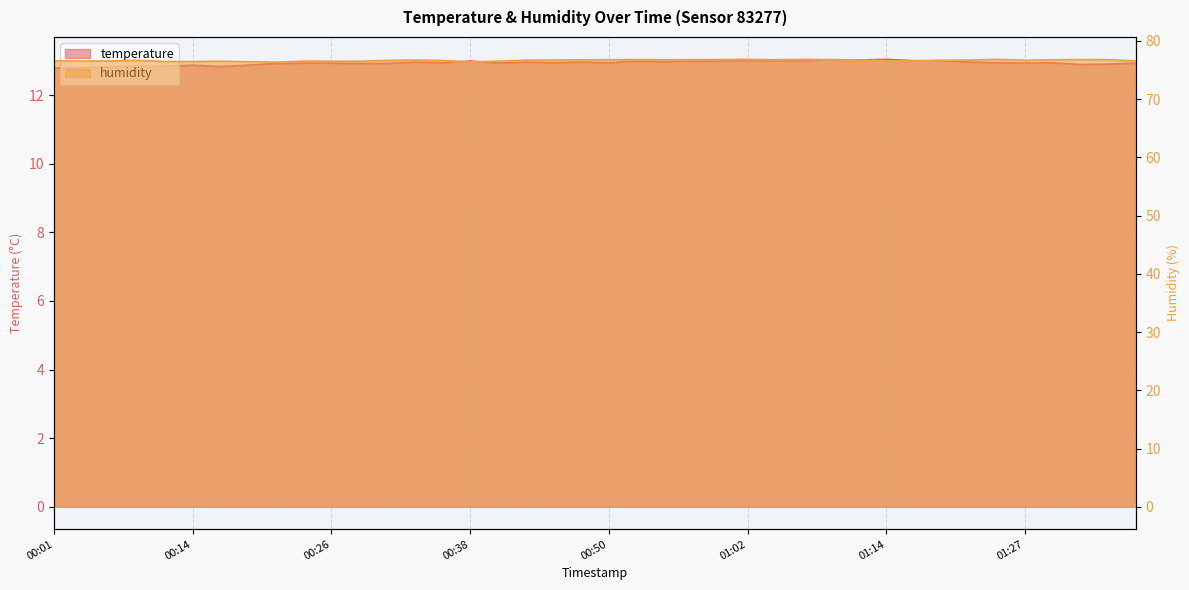

Reading right to left, transcribe all the data shown in this chart.

temperature: 01:36=12.9	01:34=12.9	01:31=12.9	01:29=12.9	01:27=12.9	01:24=12.9	01:22=13.0	01:19=13.0	01:17=13.0	01:14=13.0	01:12=13.0	01:10=13.0	01:07=13.0	01:05=13.0	01:02=13.0	01:00=13.0	00:57=13.0	00:55=13.0	00:52=13.0	00:50=12.9	00:48=13.0	00:45=12.9	00:43=13.0	00:40=12.9	00:38=13.0	00:35=12.9	00:33=13.0	00:31=12.9	00:28=12.9	00:26=12.9	00:23=12.9	00:21=12.9	00:18=12.9	00:16=12.8	00:14=12.9	00:11=12.8	00:09=12.8	00:06=12.8	00:04=12.8	00:01=12.8
humidity: 01:36=76.6	01:34=76.8	01:31=76.8	01:29=76.8	01:27=76.7	01:24=76.8	01:22=76.7	01:19=76.7	01:17=76.5	01:14=76.6	01:12=76.7	01:10=76.8	01:07=76.8	01:05=76.8	01:02=76.8	01:00=76.8	00:57=76.8	00:55=76.8	00:52=76.8	00:50=76.8	00:48=76.7	00:45=76.7	00:43=76.7	00:40=76.5	00:38=76.4	00:35=76.6	00:33=76.7	00:31=76.7	00:28=76.5	00:26=76.5	00:23=76.5	00:21=76.3	00:18=76.4	00:16=76.5	00:14=76.5	00:11=76.5	00:09=76.7	00:06=76.5	00:04=76.5	00:01=76.6